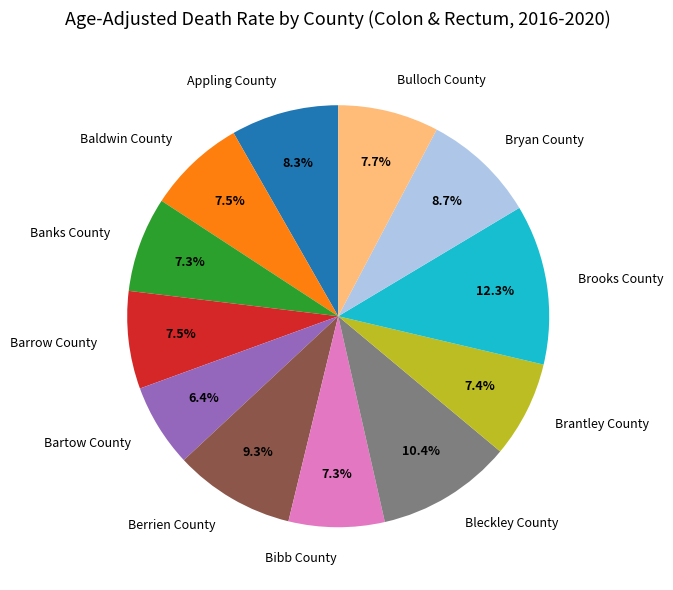

Is Bibb County the majority of the pie?

No